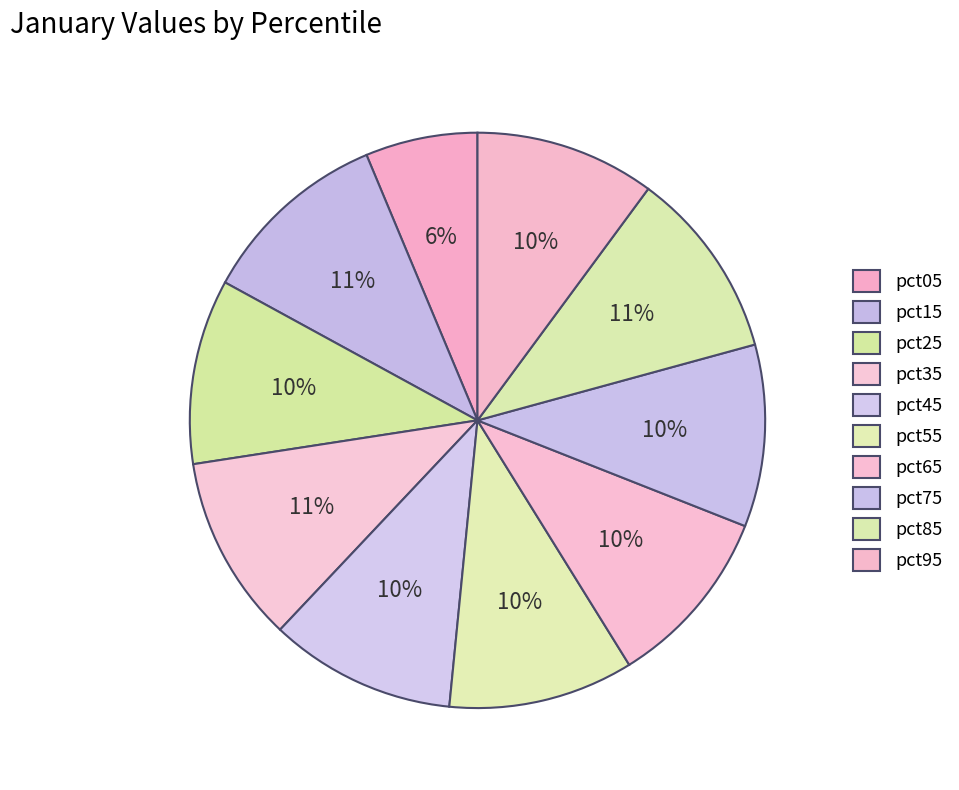

How many slices are in this pie chart?

10